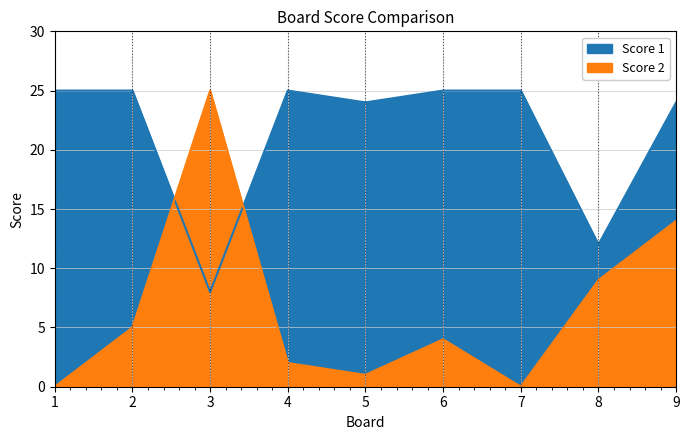

The Score 2 series shows 0 at 7. True or false?

True